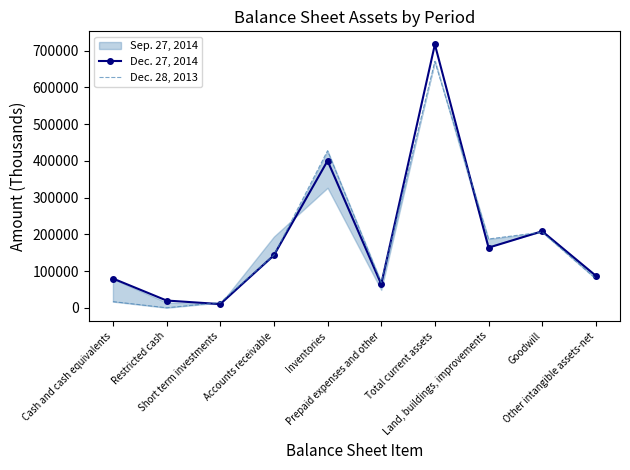

Which series changed the most between Cash and cash equivalents and Short term investments?

Dec. 27, 2014